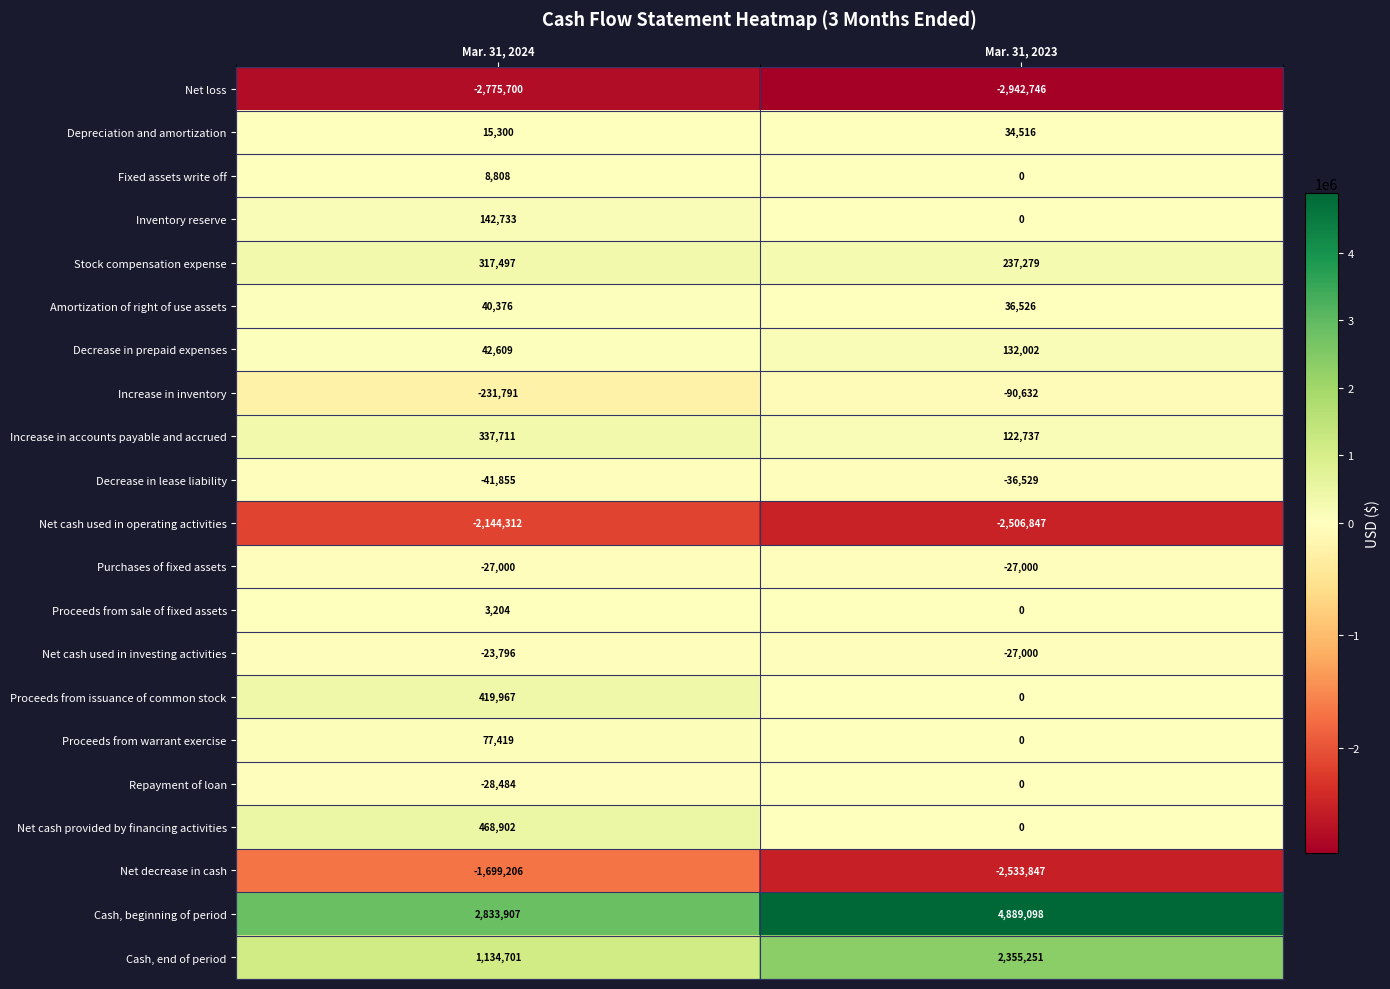

What is the sum of the Purchases of fixed assets values at Mar. 31, 2023 and Mar. 31, 2024?

-54000